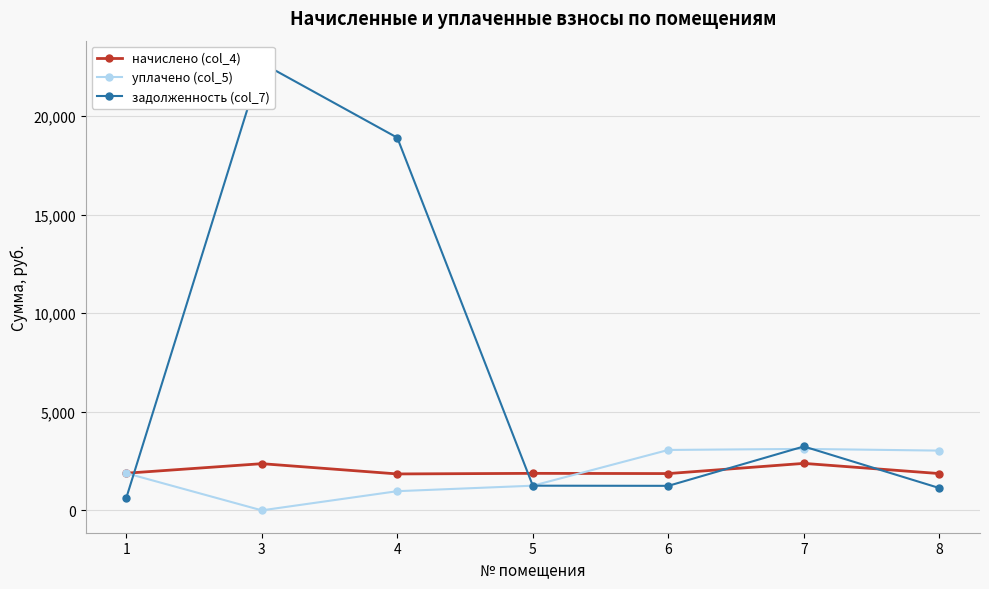

At which category does задолженность (col_7) reach its first local peak?

3